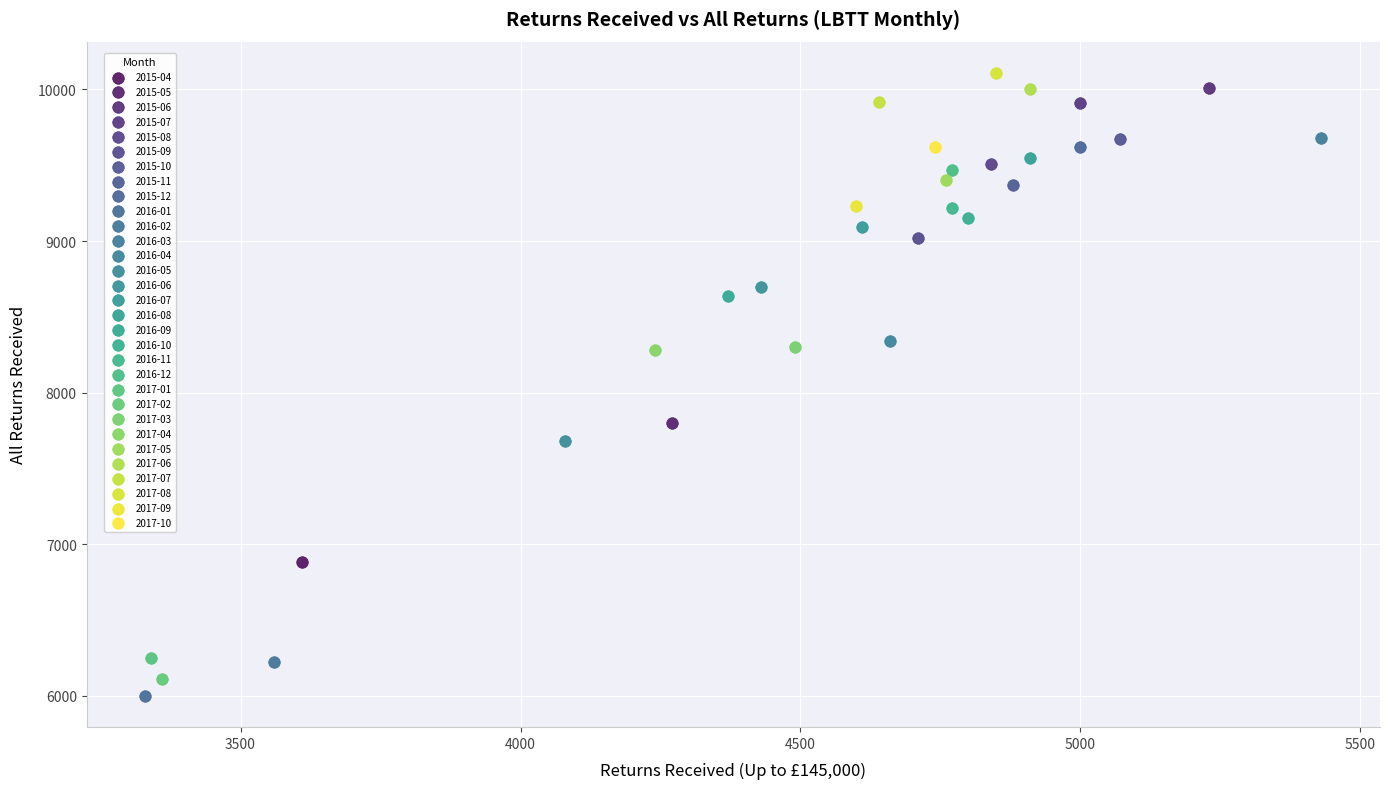

What are all the series names shown in the legend?

2015-04, 2015-05, 2015-06, 2015-07, 2015-08, 2015-09, 2015-10, 2015-11, 2015-12, 2016-01, 2016-02, 2016-03, 2016-04, 2016-05, 2016-06, 2016-07, 2016-08, 2016-09, 2016-10, 2016-11, 2016-12, 2017-01, 2017-02, 2017-03, 2017-04, 2017-05, 2017-06, 2017-07, 2017-08, 2017-09, 2017-10